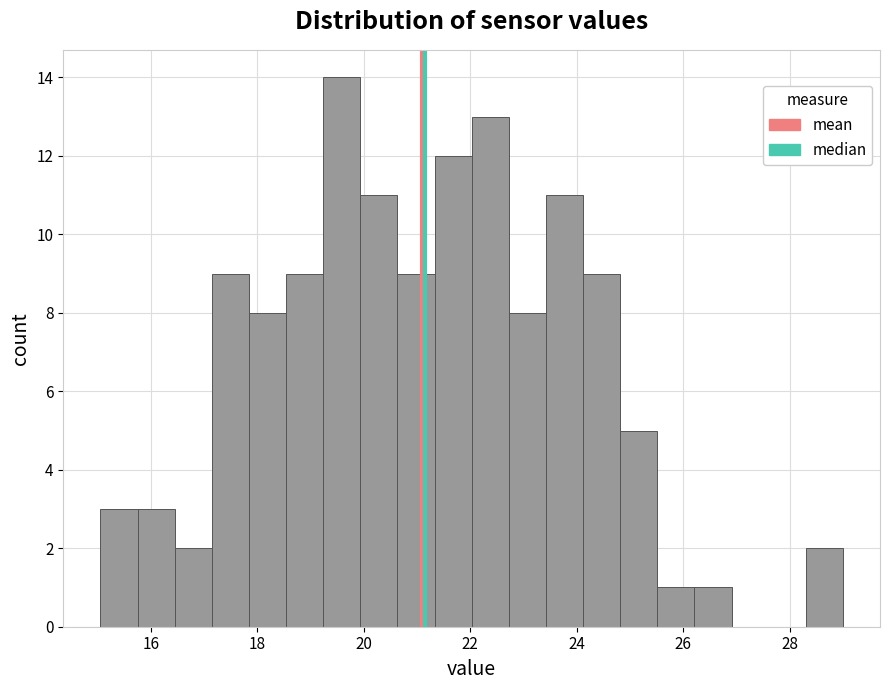

Around what value on the x-axis is the tallest bar? Give the approximate position of its centre, as read against the axis.

19.6